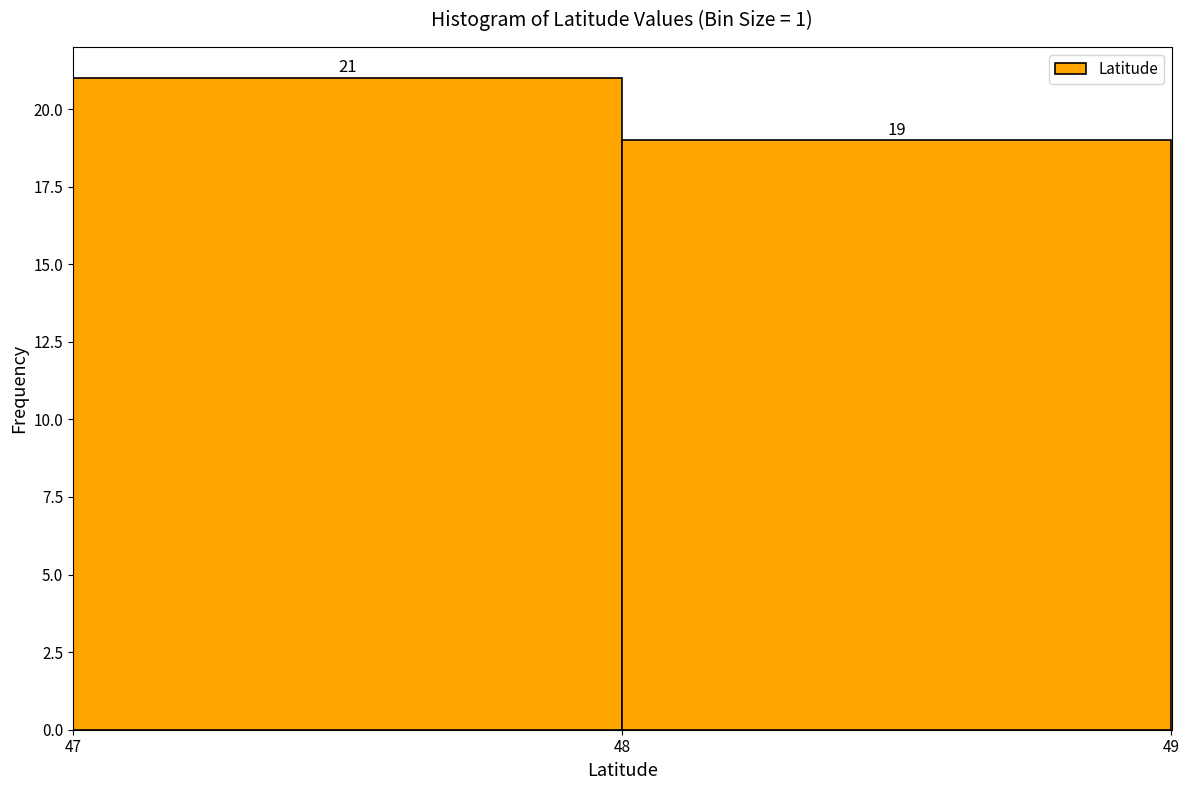

How tall is the bar that spans 48 to 49 on the x-axis?

19